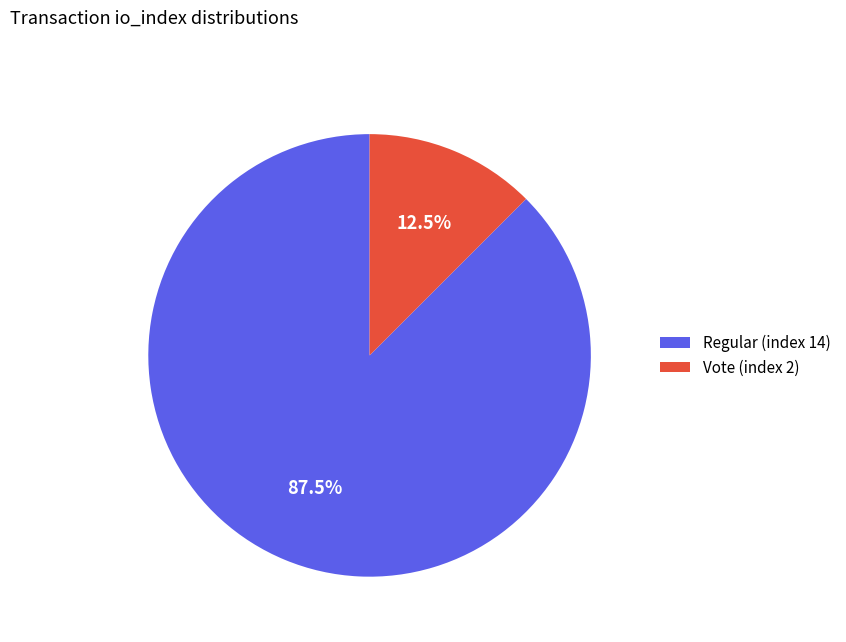

What is the ratio of the value at Regular (index 14) to the value at Vote (index 2)?

7.0